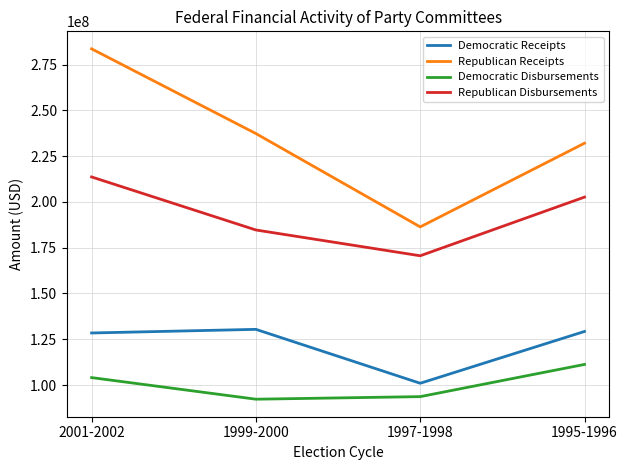

At 1997-1998, list the series in order from smallest to largest.

Democratic Disbursements, Democratic Receipts, Republican Disbursements, Republican Receipts